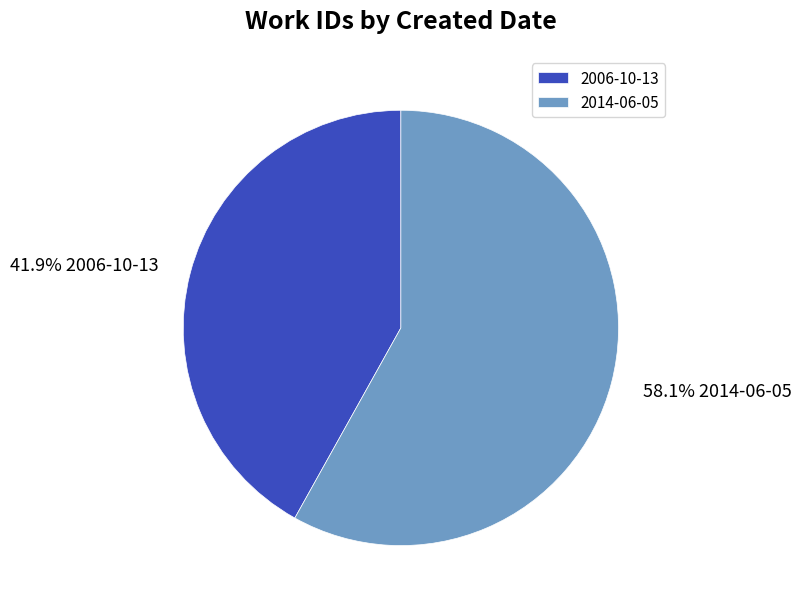

What percentage is the 2014-06-05 slice, to the nearest percent?

58%